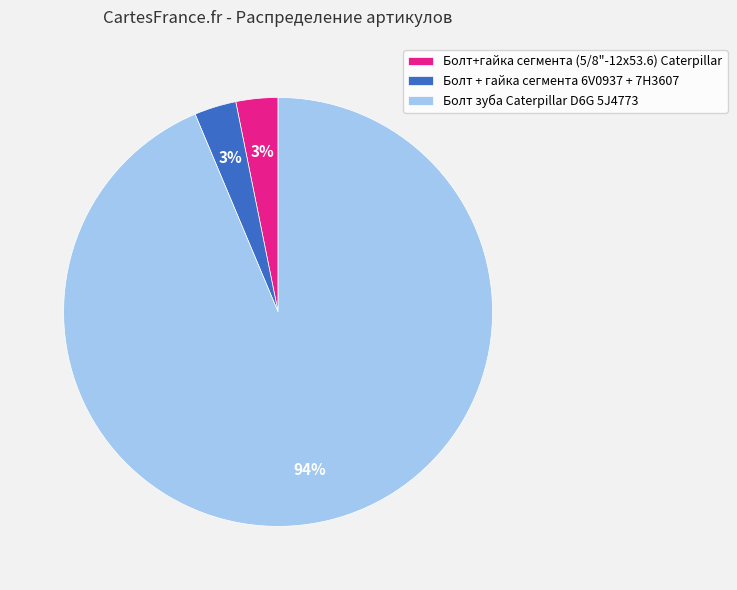

To the nearest percent, what is the combined percentage of Болт зуба Caterpillar D6G 5J4773 and Болт + гайка сегмента 6V0937 + 7H3607?

97%